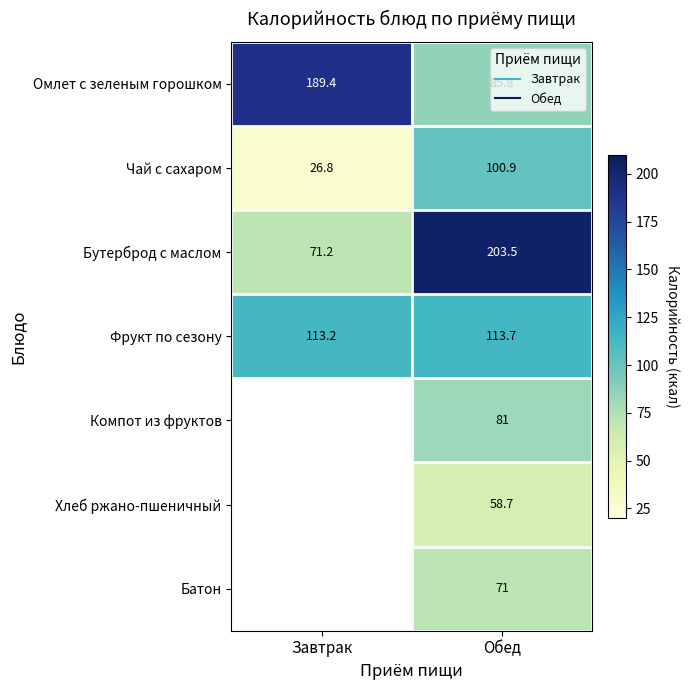

What is the difference between the Бутерброд с маслом values at Завтрак and Обед?

132.3